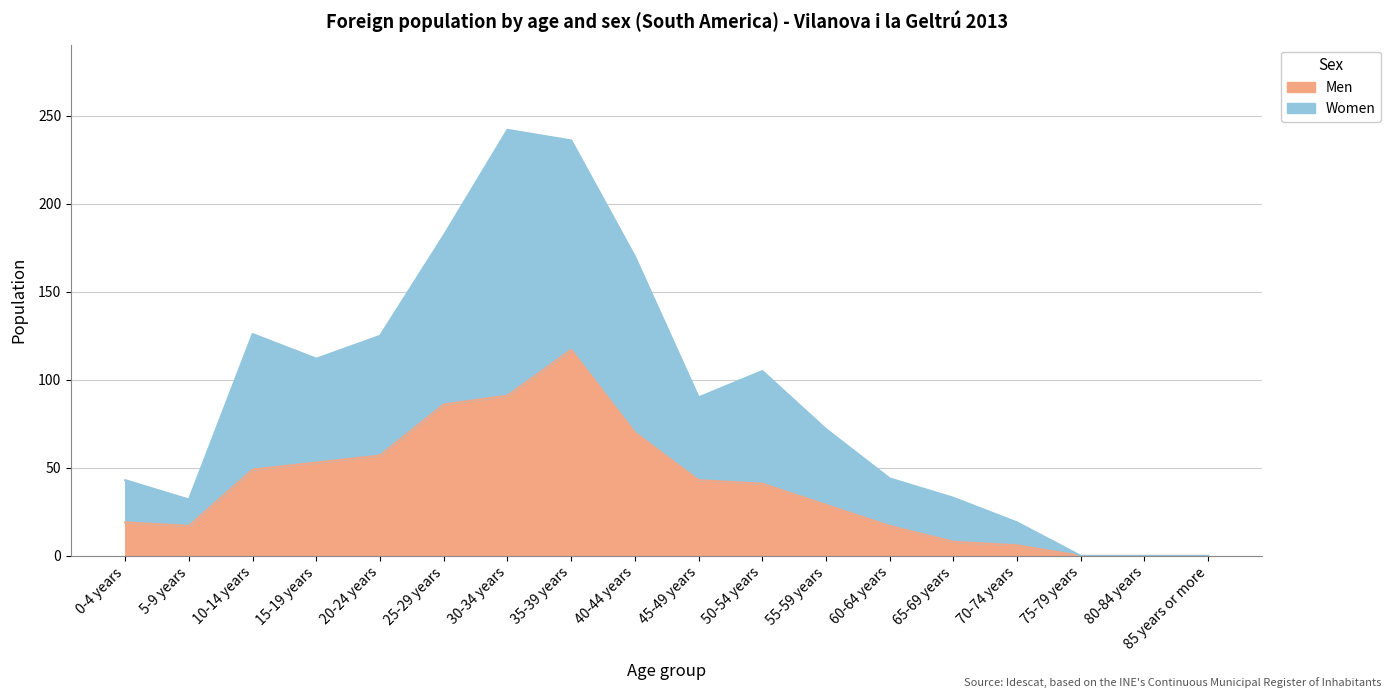

What is the total value across all series at 35-39 years?

236